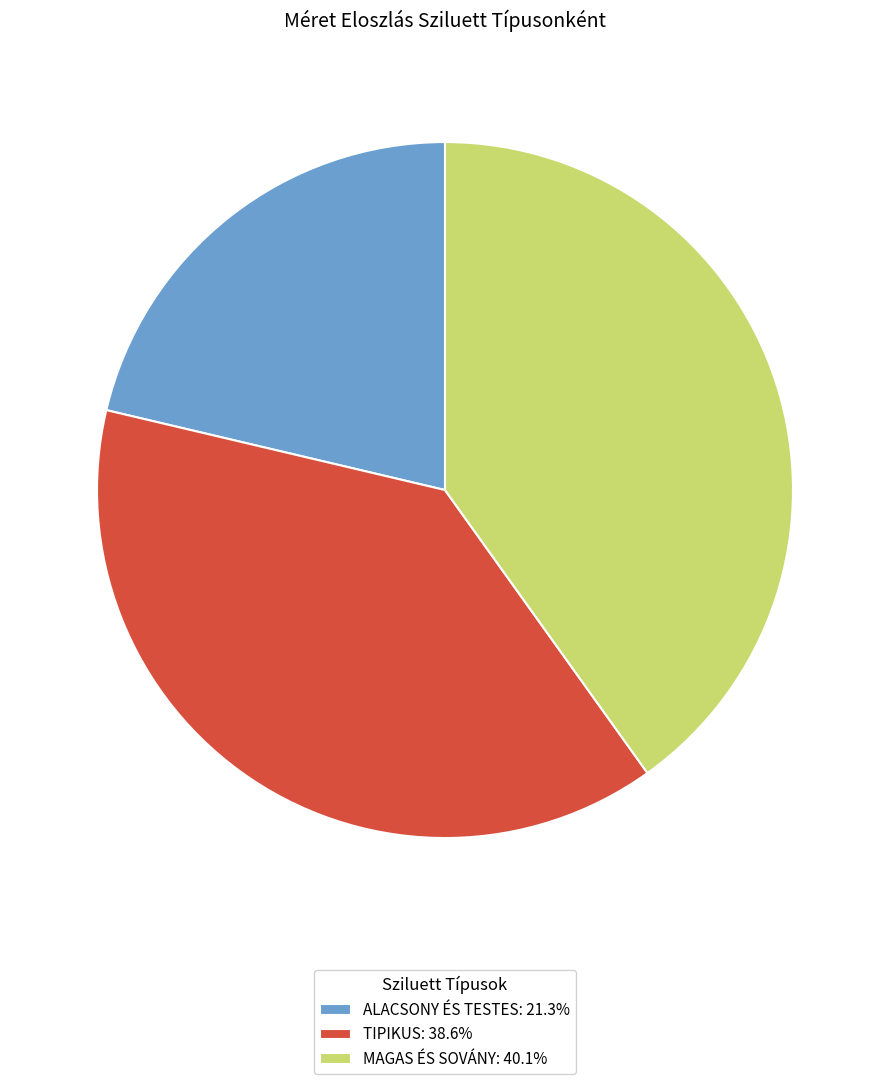

What is the ratio of the value at ALACSONY ÉS TESTES: 21.3% to the value at MAGAS ÉS SOVÁNY: 40.1%?

0.5